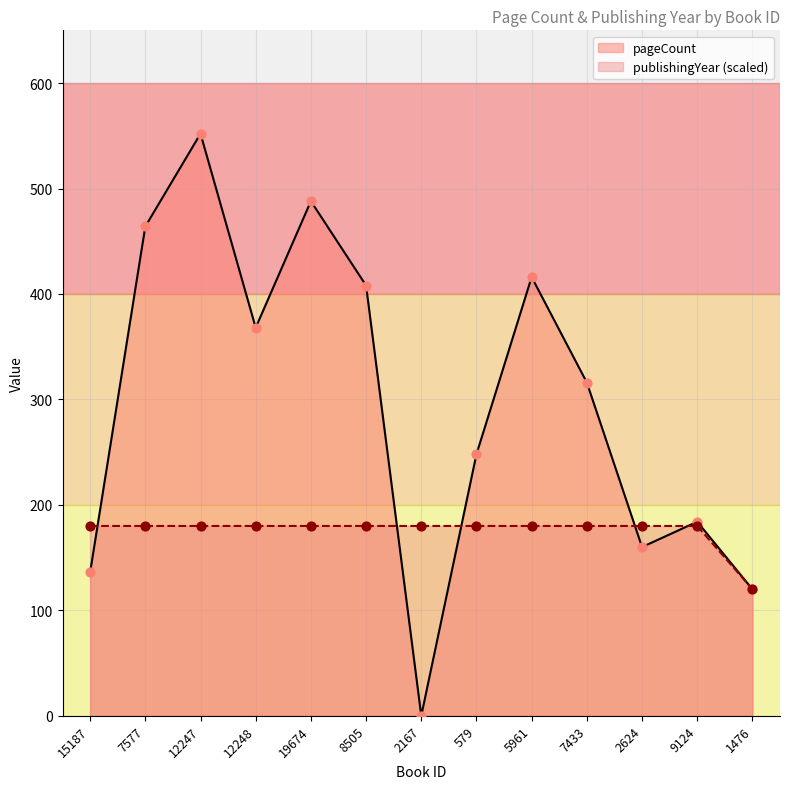

At how many categories does at least one series exceed 459?

3